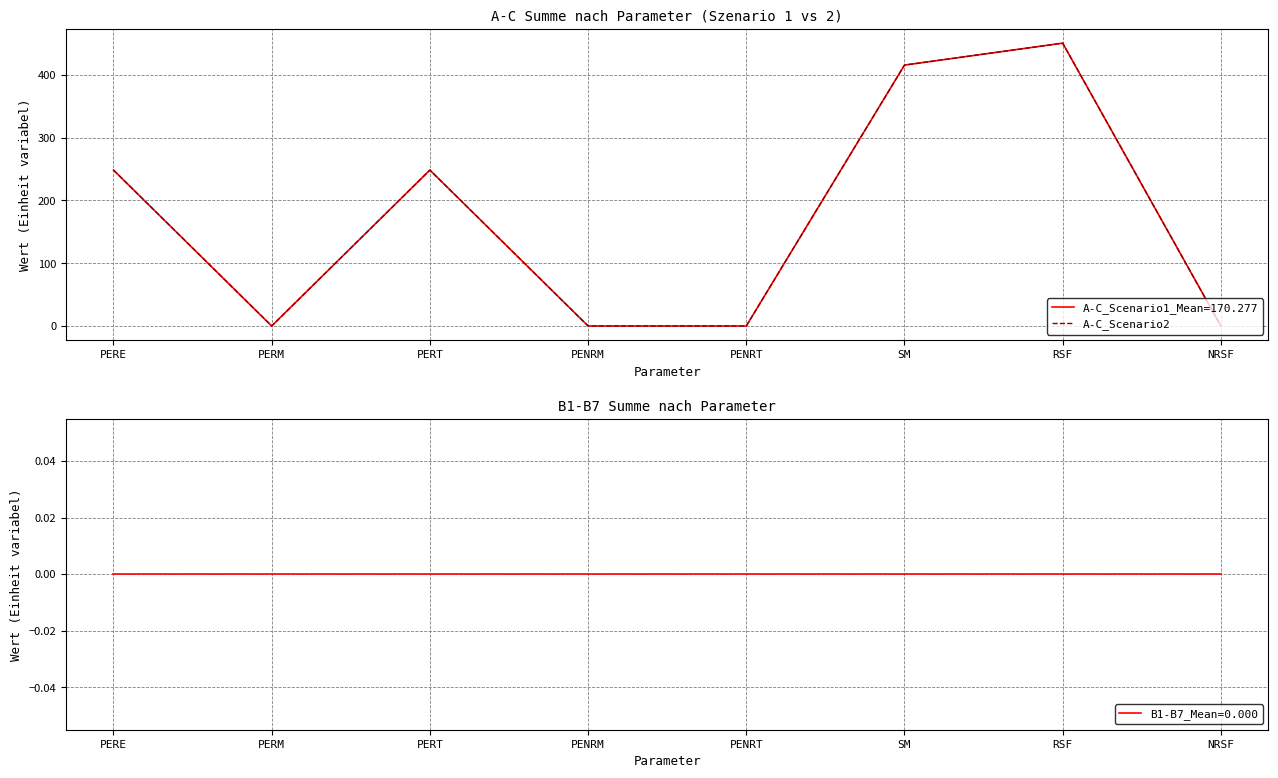

At which label is B1-B7 closest to 0?

PERE